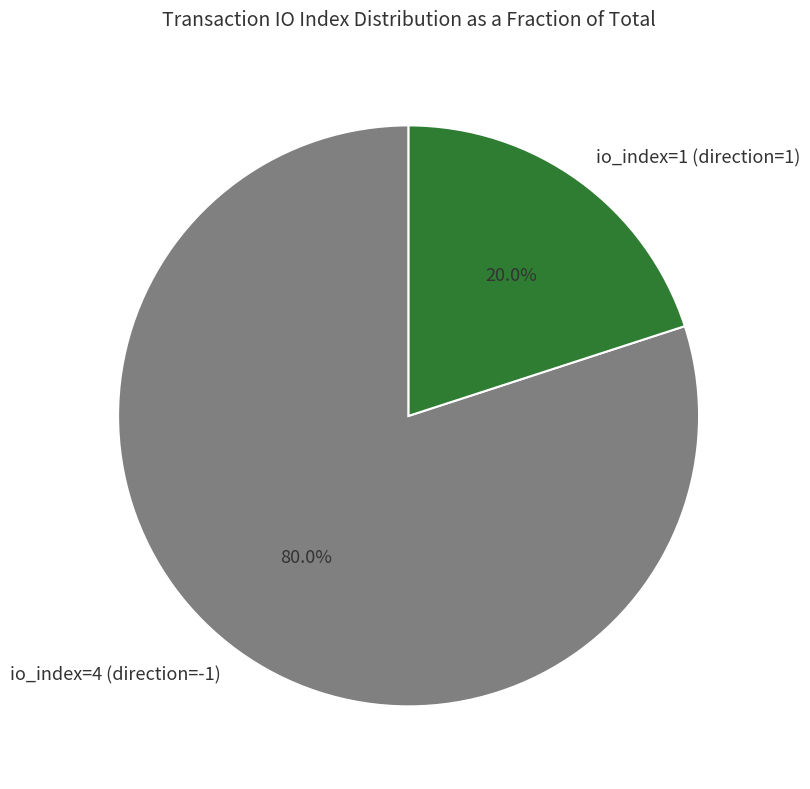

True or false: io_index=1 (direction=1) accounts for 20% of the total.

True